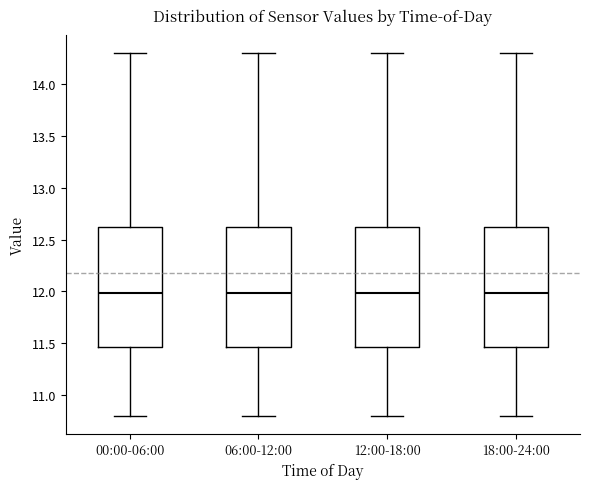

Where is the lower edge of the box for 12:00-18:00 on the y-axis? The values are not printed on the chart, so give them approximately, as read against the axis.

11.45